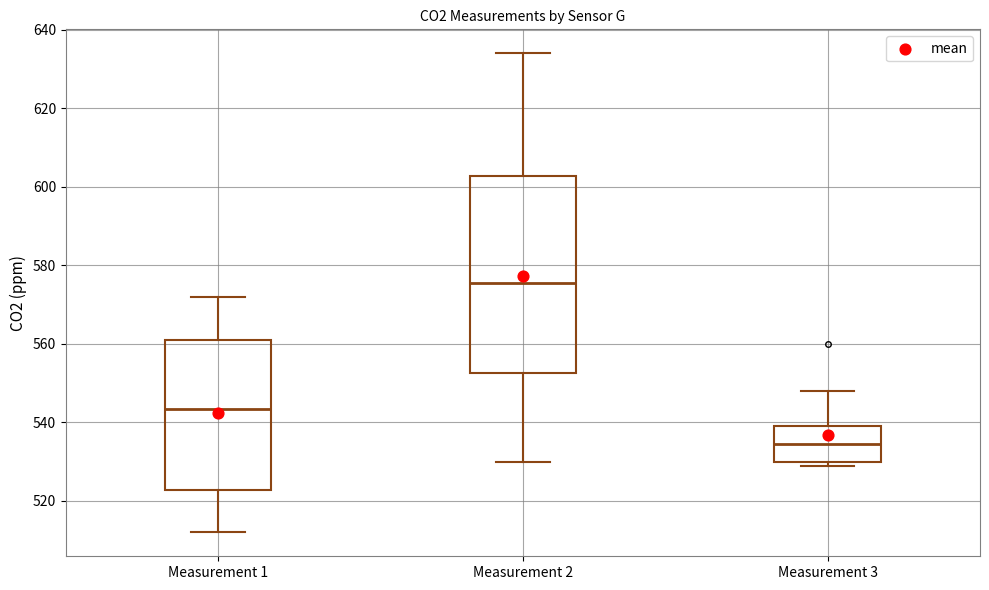

Which box is the tallest, from its lower edge to its upper edge?

Measurement 2